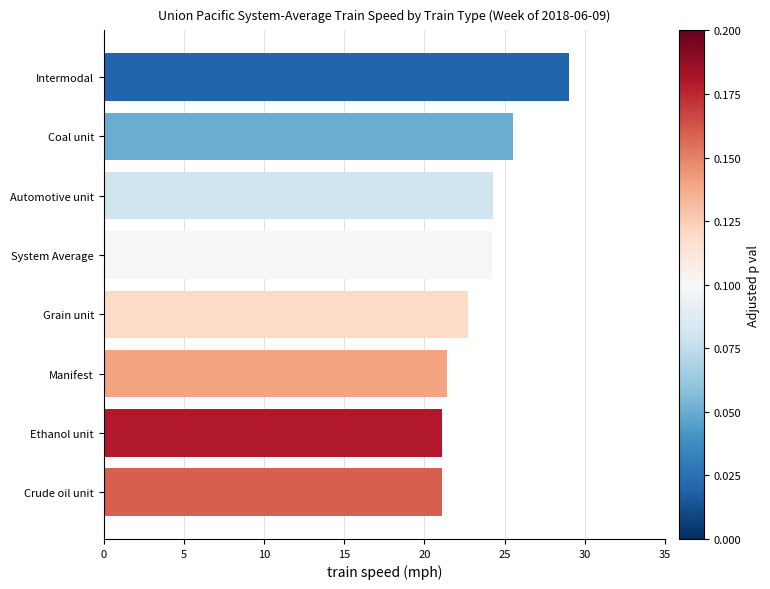

Which category has the highest value across all series?

Intermodal